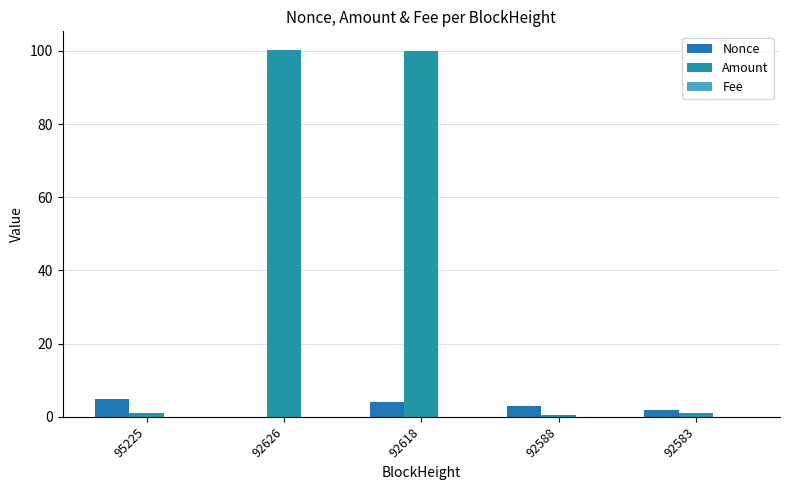

Which category has the highest value in the Nonce series?

95225